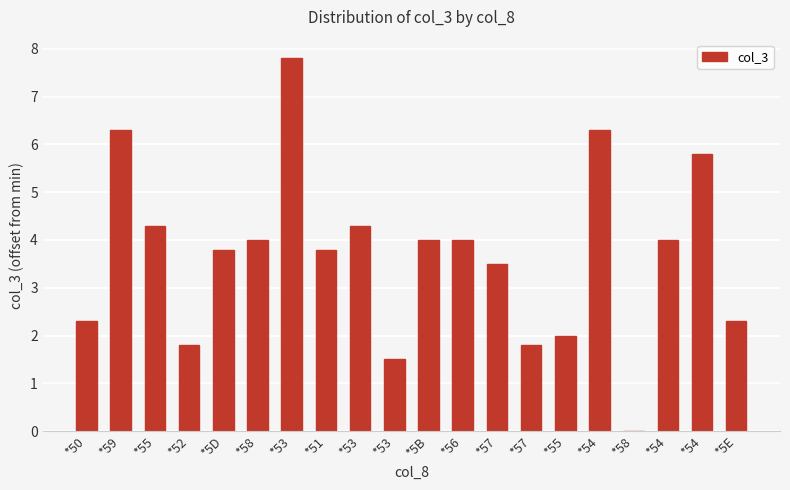

Count the number of data series in this chart.

1